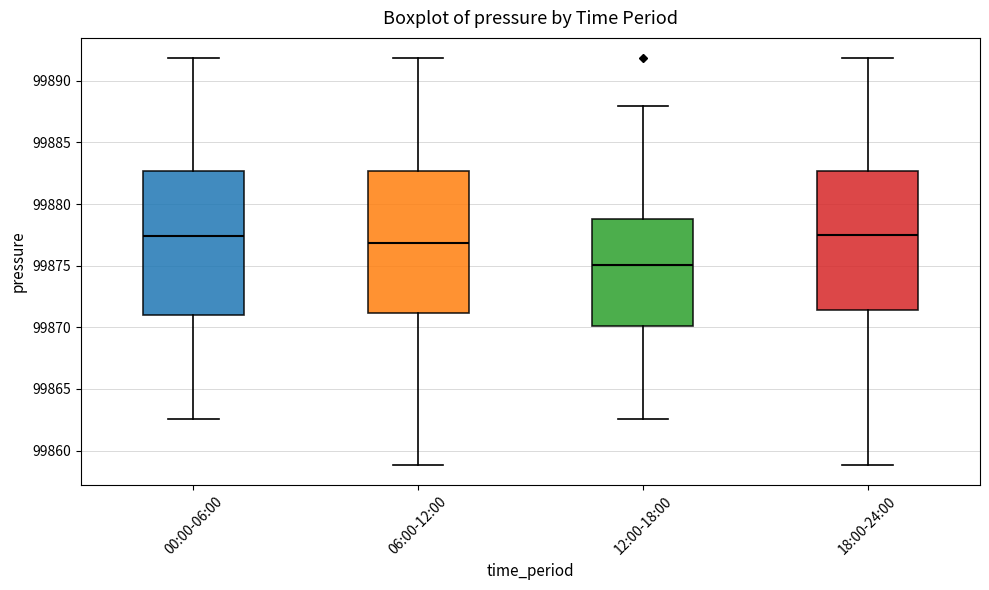

Reading left to right, read every box against the y-axis: the position of its median line, the range the box covers, and the ends of its whiskers. The values are not printed on the chart, so give them approximately, as read against the axis.

00:00-06:00: median 99877.5, box 99871.0 to 99882.5, whiskers 99862.5 to 99892.0
06:00-12:00: median 99877.0, box 99871.0 to 99882.5, whiskers 99859.0 to 99892.0
12:00-18:00: median 99875.0, box 99870.0 to 99879.0, whiskers 99862.5 to 99888.0
18:00-24:00: median 99877.5, box 99871.5 to 99882.5, whiskers 99859.0 to 99892.0